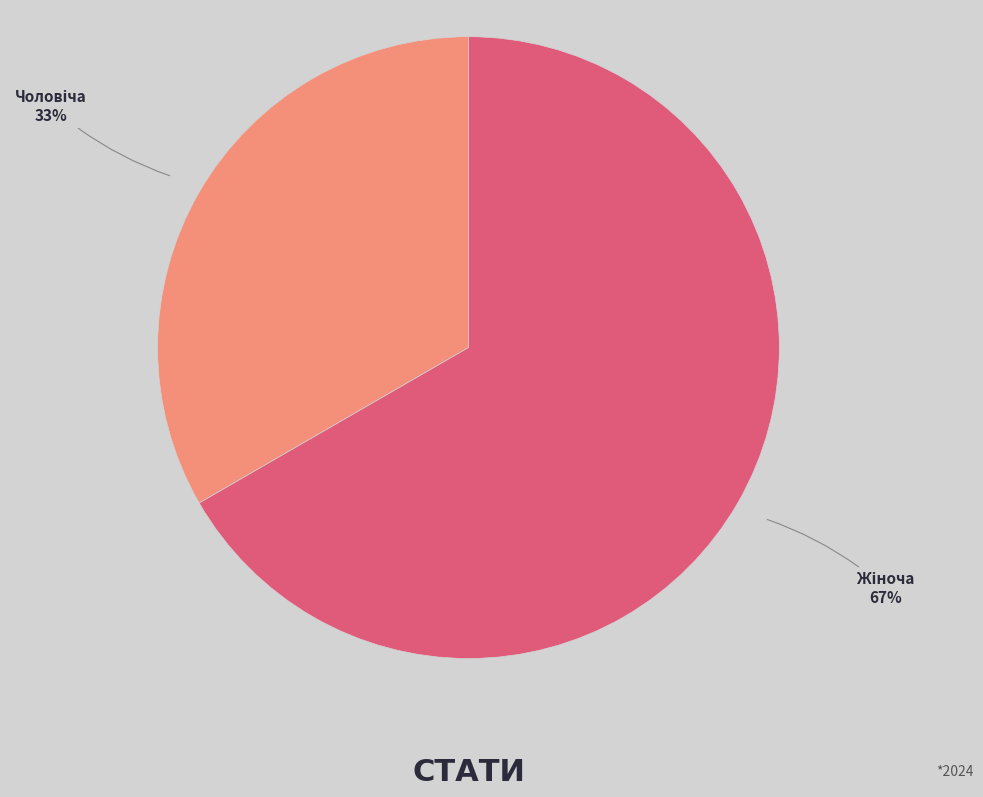

Is there any slice that represents more than half of the pie?

Yes